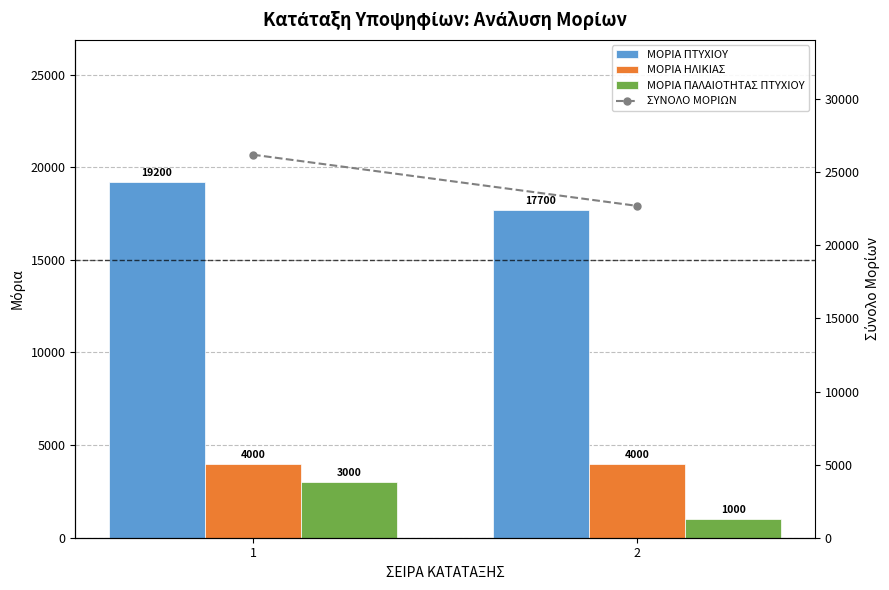

What is the difference between the highest and lowest values at 1?

23200